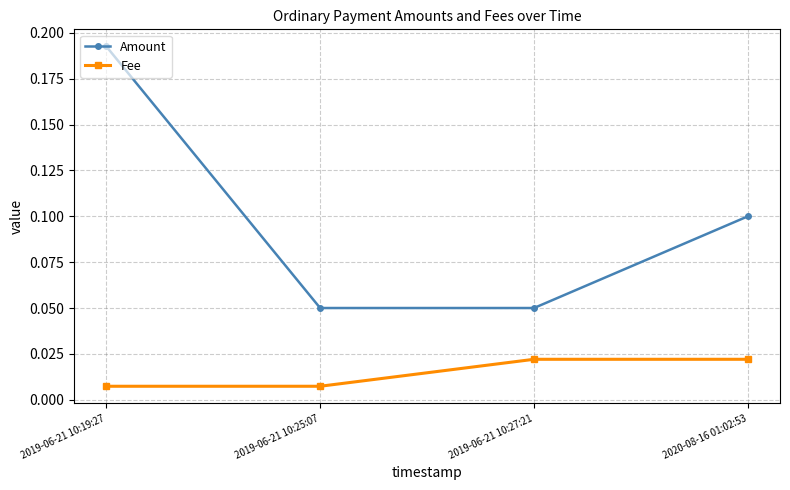

What is the label of the 1st point from the right?

2020-08-16 01:02:53